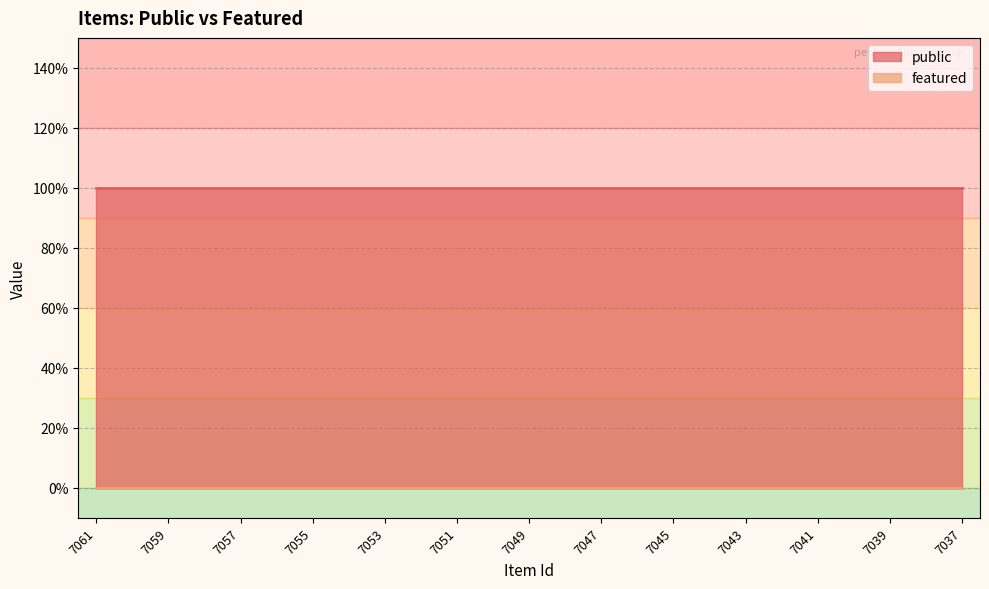

Is it true that public equals 0 at 7042?

False